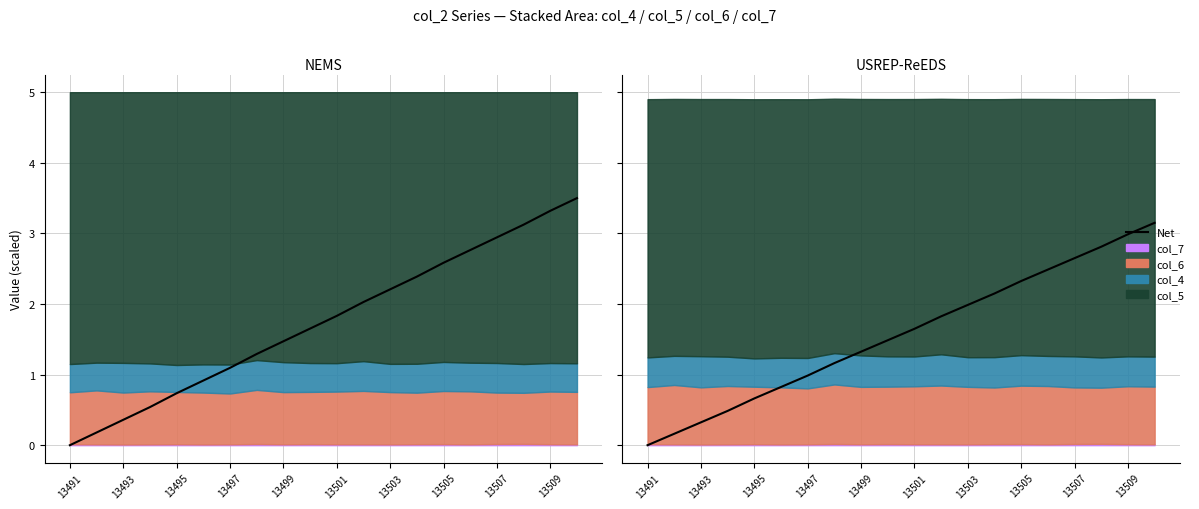

How many values are below 1?

7